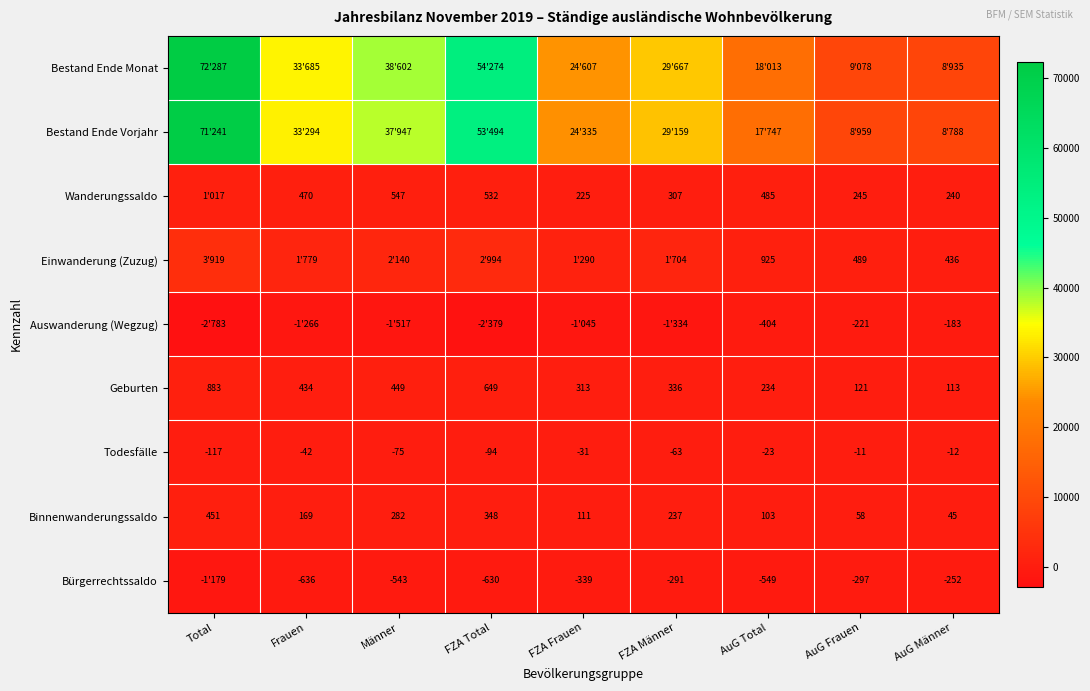

What is the difference between the maximum and second lowest values in the Geburten series?

762